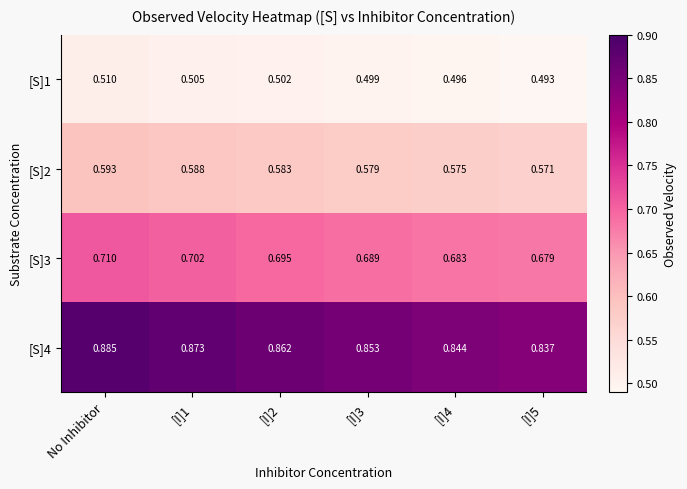

Which series has the largest total across all categories?

[S]4